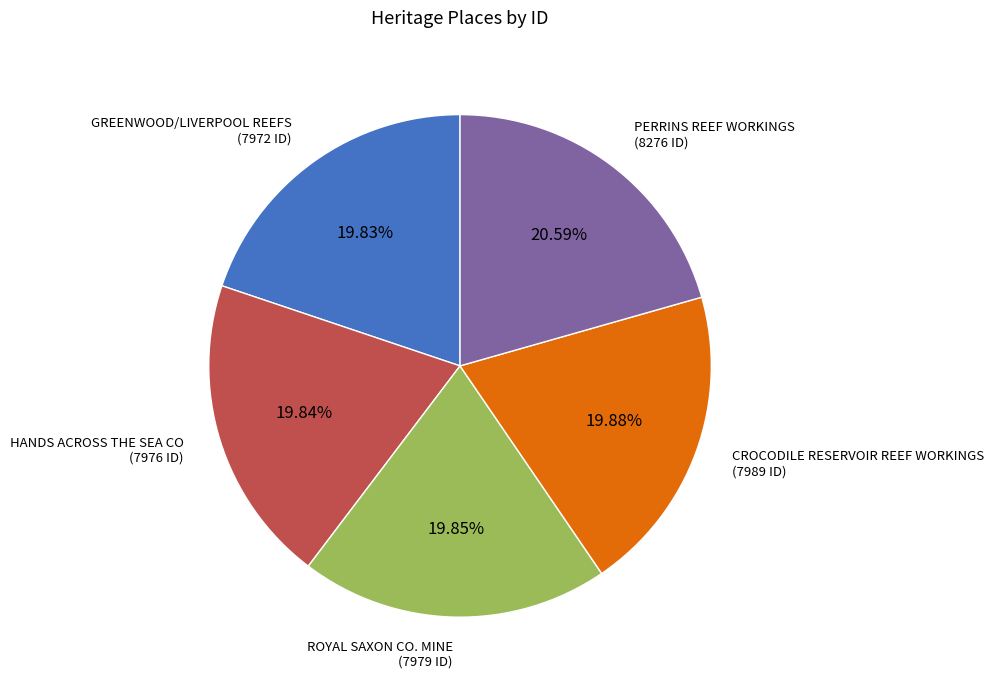

Which slice is the largest?

PERRINS REEF WORKINGS